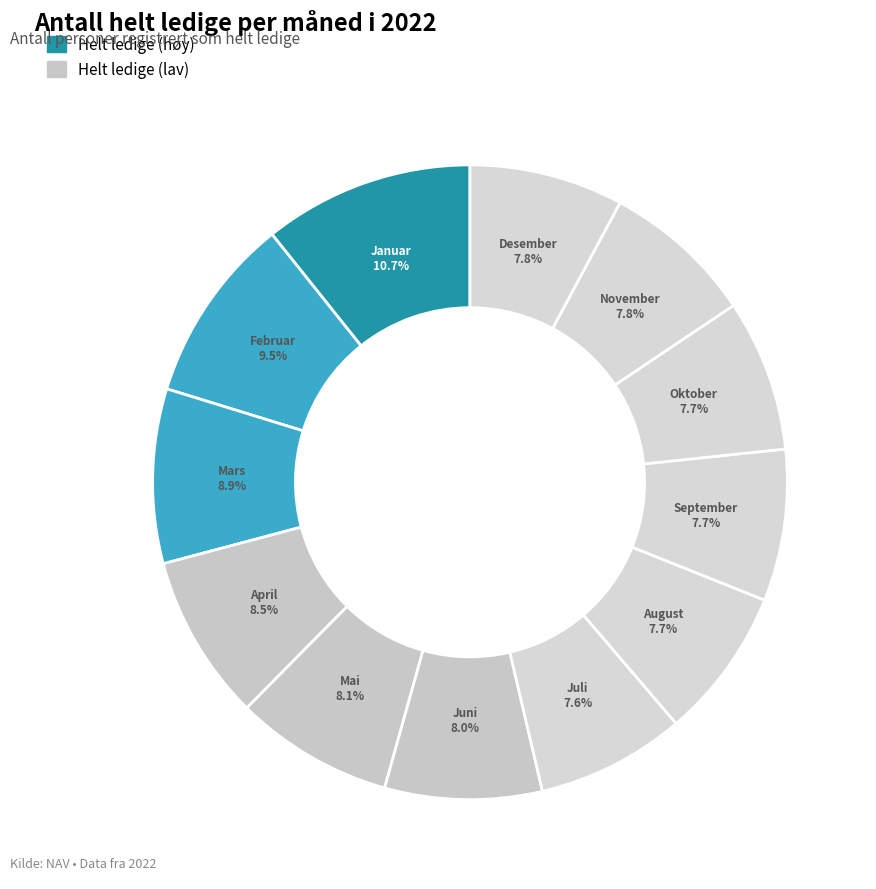

Is there a majority slice in this chart?

No